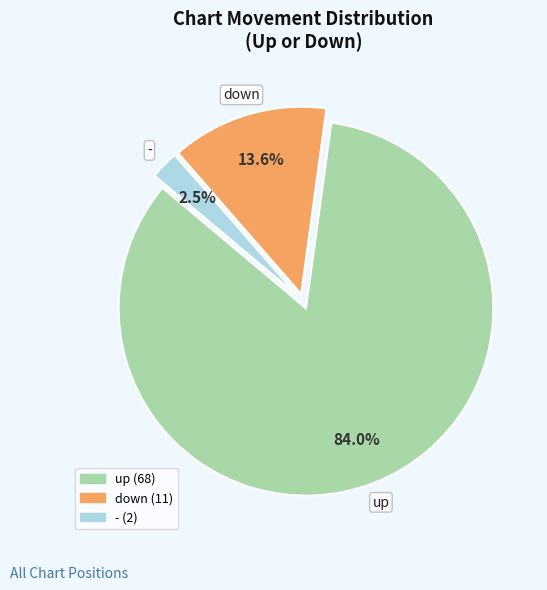

Which category accounts for the majority?

up